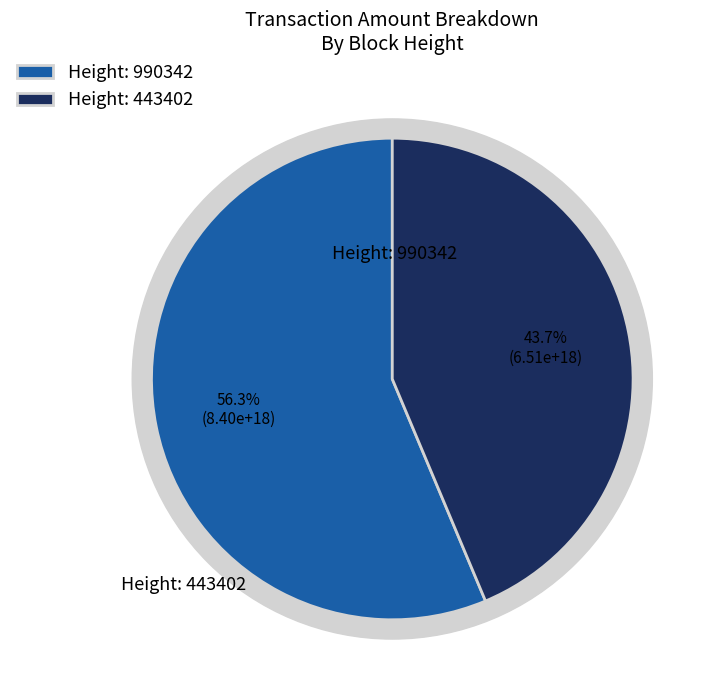

Which category has the biggest portion of the pie?

990342